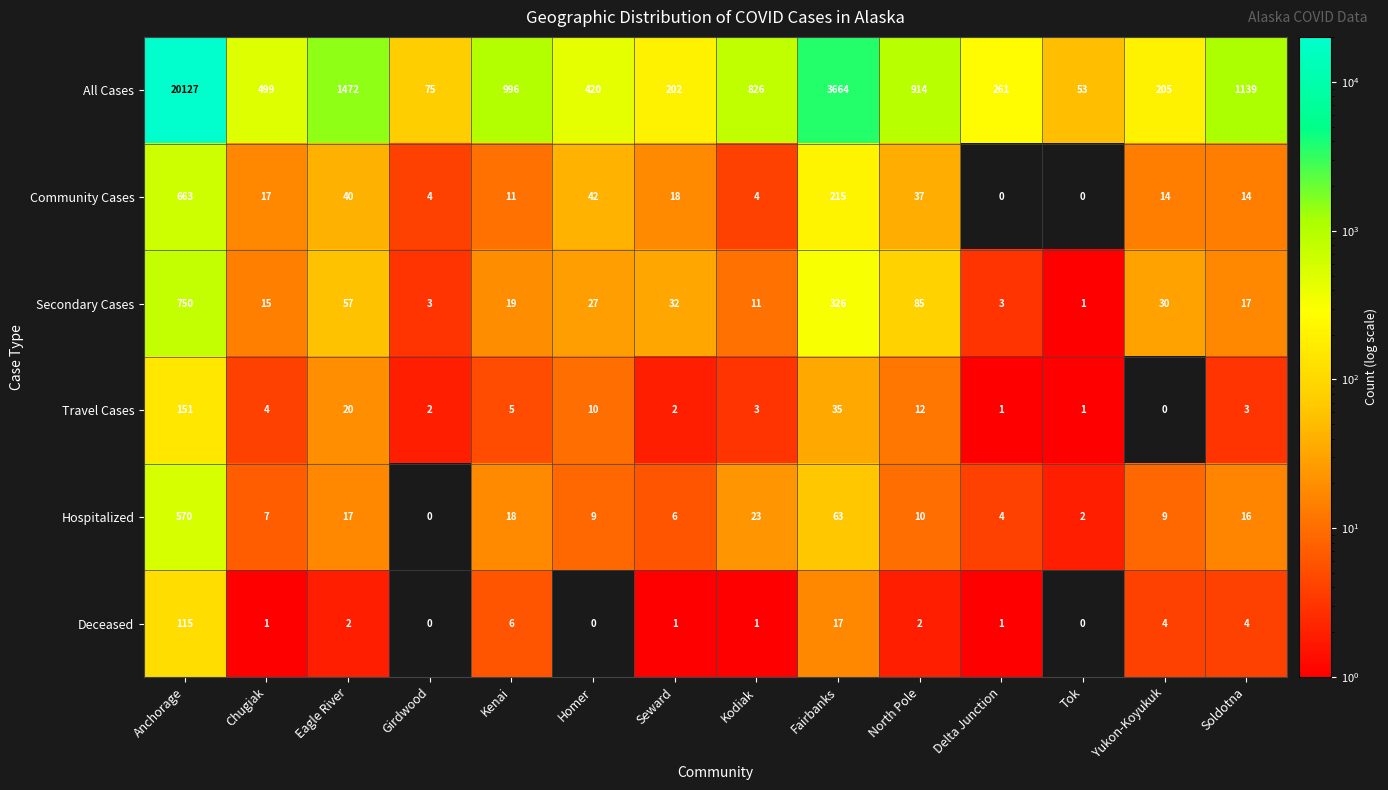

Which category has the highest value in the Deceased series?

Anchorage